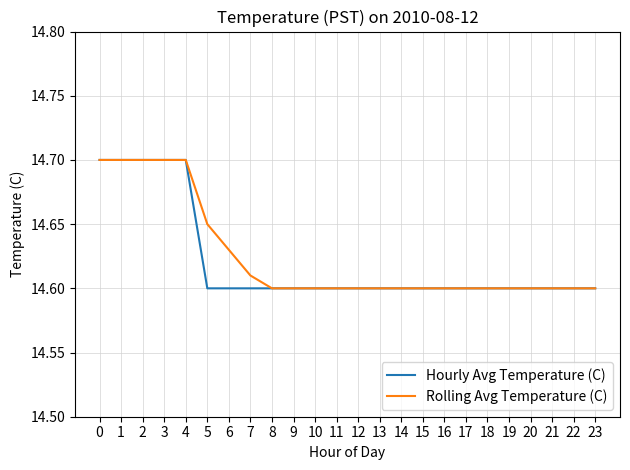

What is the difference between the maximum and second lowest values in the Hourly Avg Temperature (C) series?

0.1